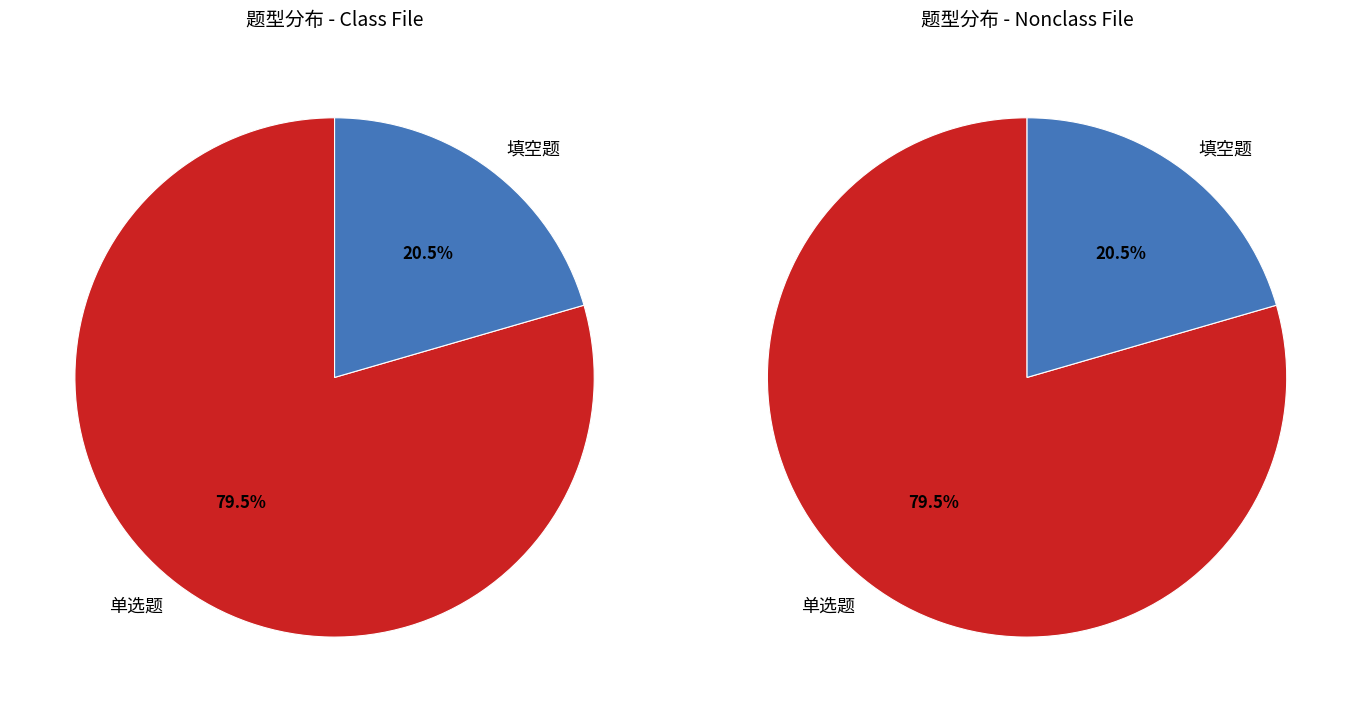

Is 单选题 the majority of the pie?

Yes